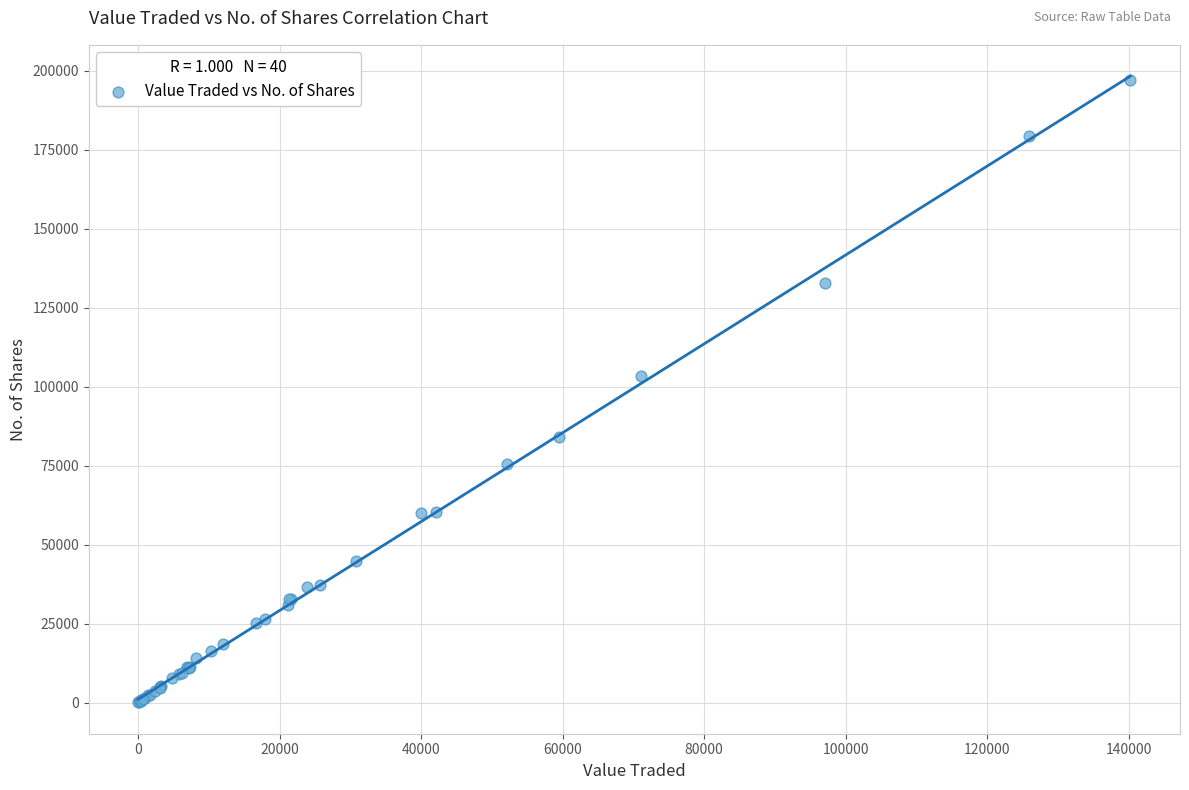

What Y value in the scatter plot is closest to 98581?

103556